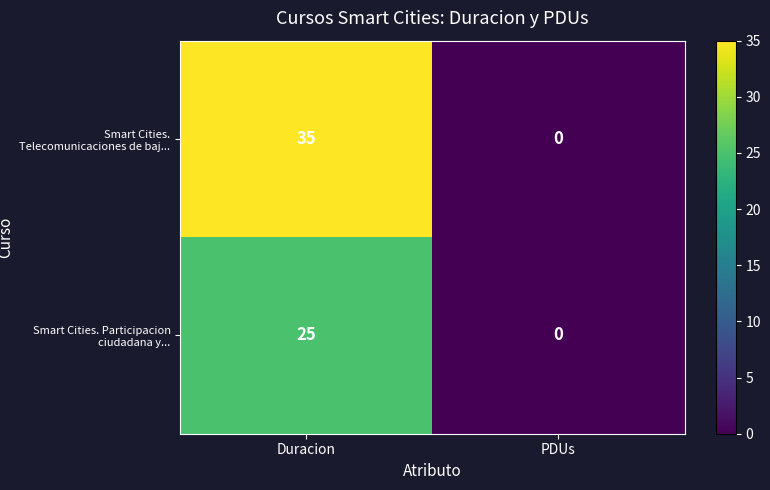

What is the greatest value displayed?

35